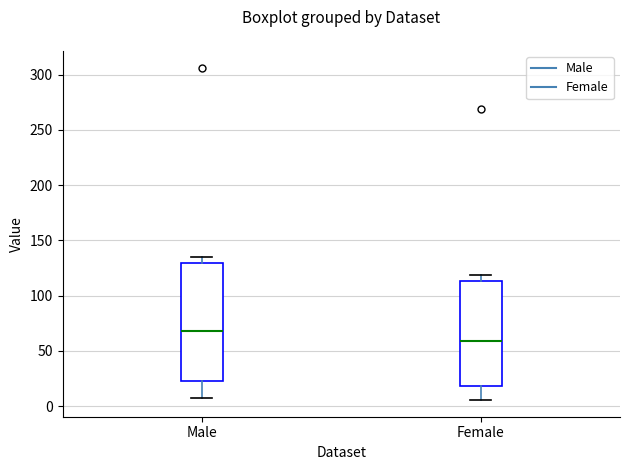

Where is the upper edge of the box for Male on the y-axis? The values are not printed on the chart, so give them approximately, as read against the axis.

130